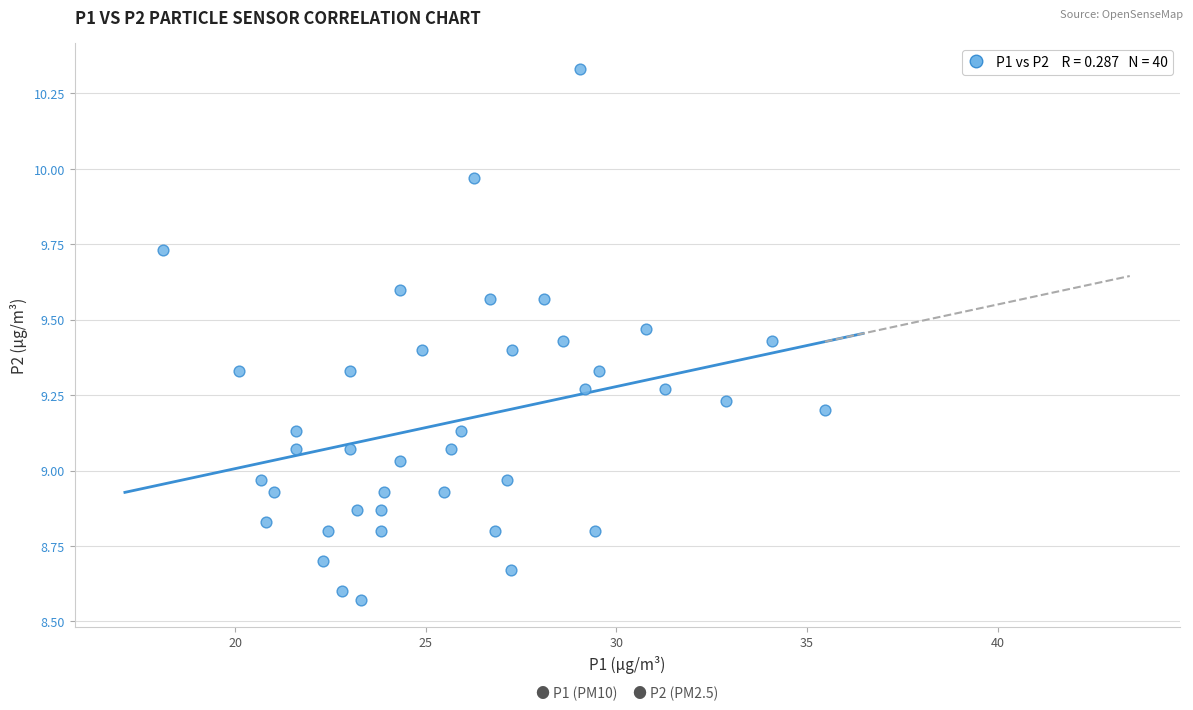

What is the range of Y values (max minus min)?

1.8